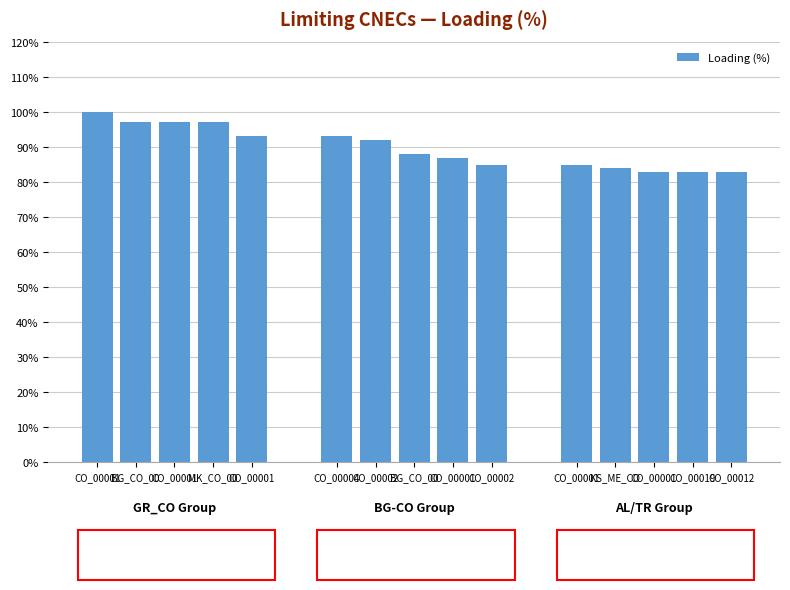

Which label corresponds to the largest value in the chart?

CO_00001